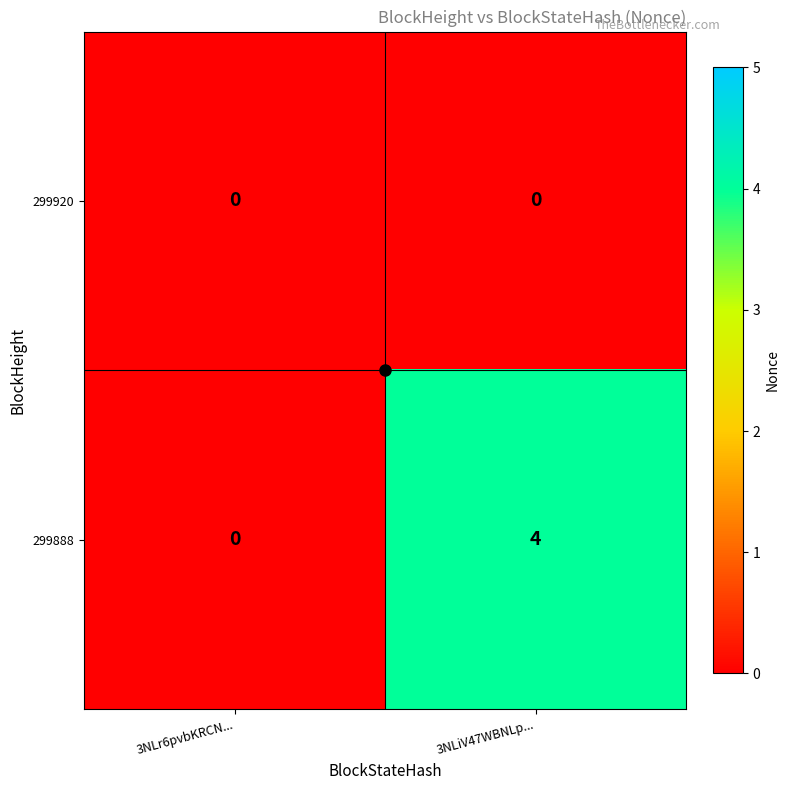

How many series are shown in this chart?

2